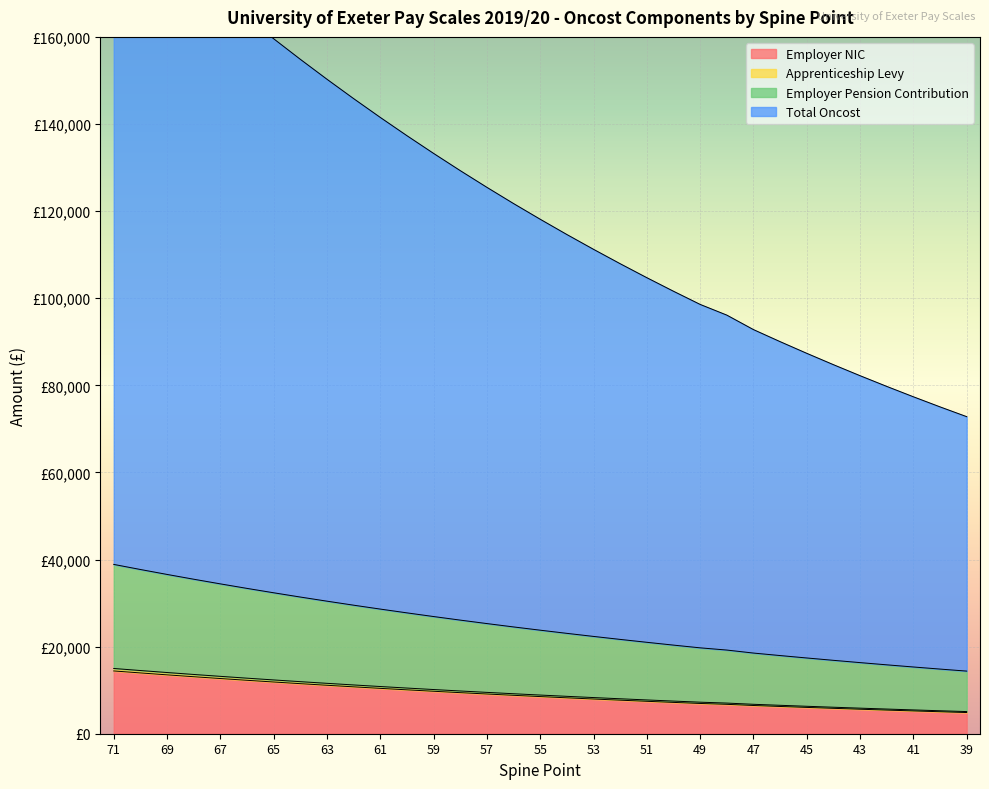

What is the maximum value shown in the chart?

191004.8